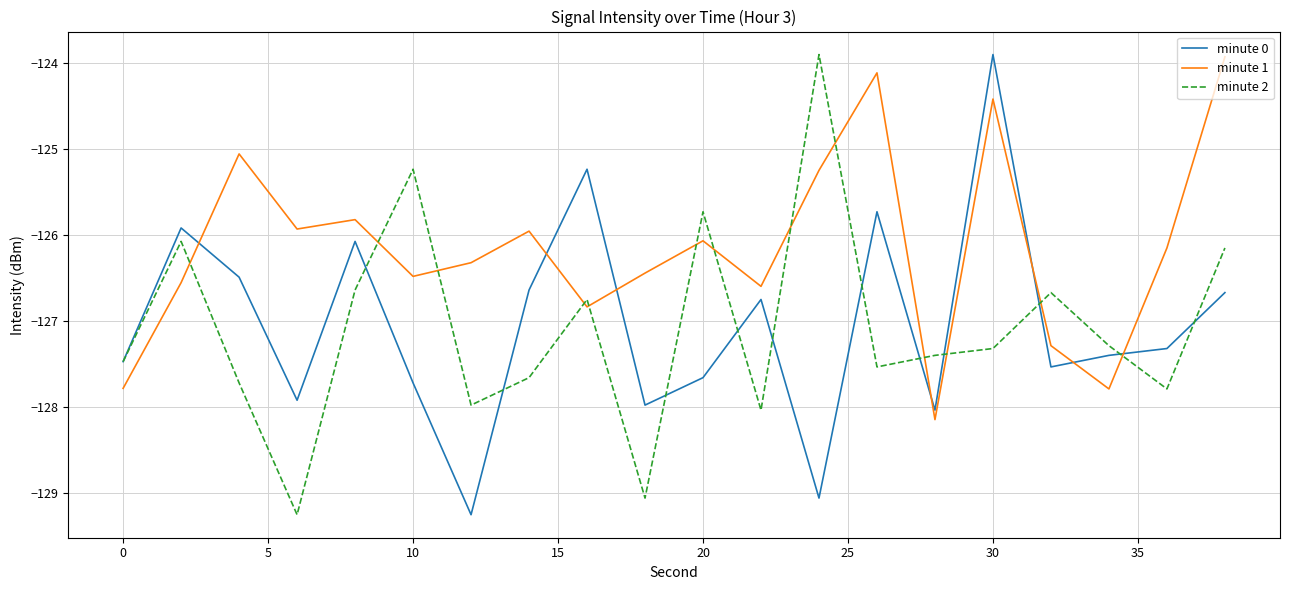

What is the maximum value shown in the chart?

-123.9